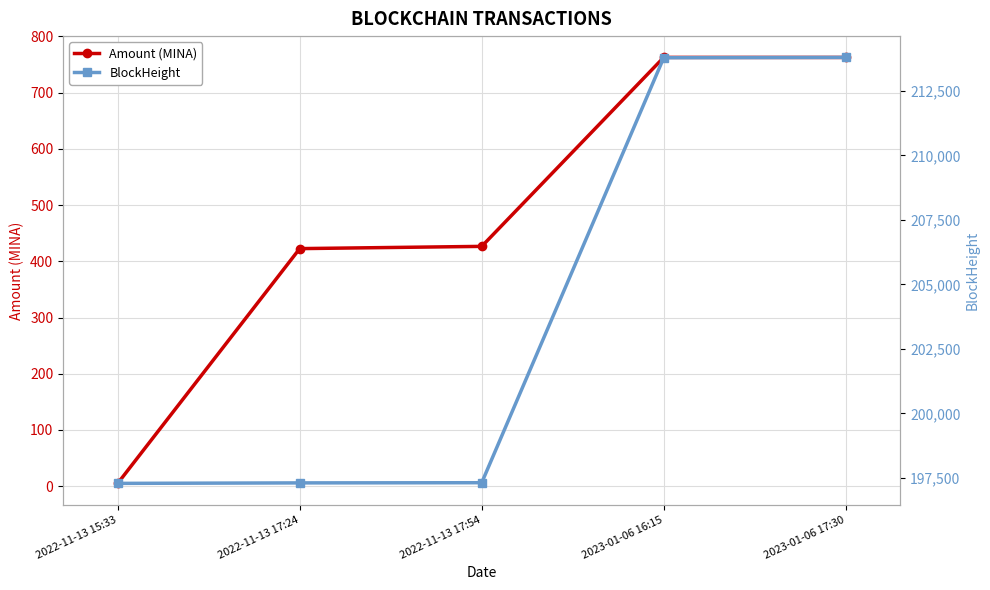

At how many categories does at least one series exceed 195237?

5